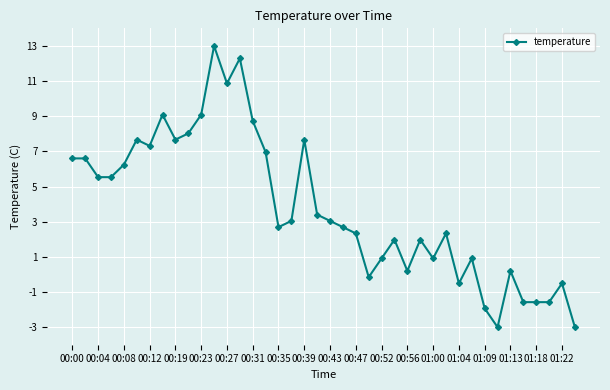

Reading right to left, transcribe all the data shown in this chart.

-3.0	-0.5	-1.6	-1.6	-1.6	0.2	-3.0	-1.9	0.9	-0.5	2.3	0.9	2.0	0.2	2.0	0.9	-0.2	2.3	2.7	3.0	3.4	7.7	3.0	2.7	7.0	8.7	12.3	10.9	13.0	9.1	8.0	7.7	9.1	7.3	7.7	6.2	5.5	5.5	6.6	6.6